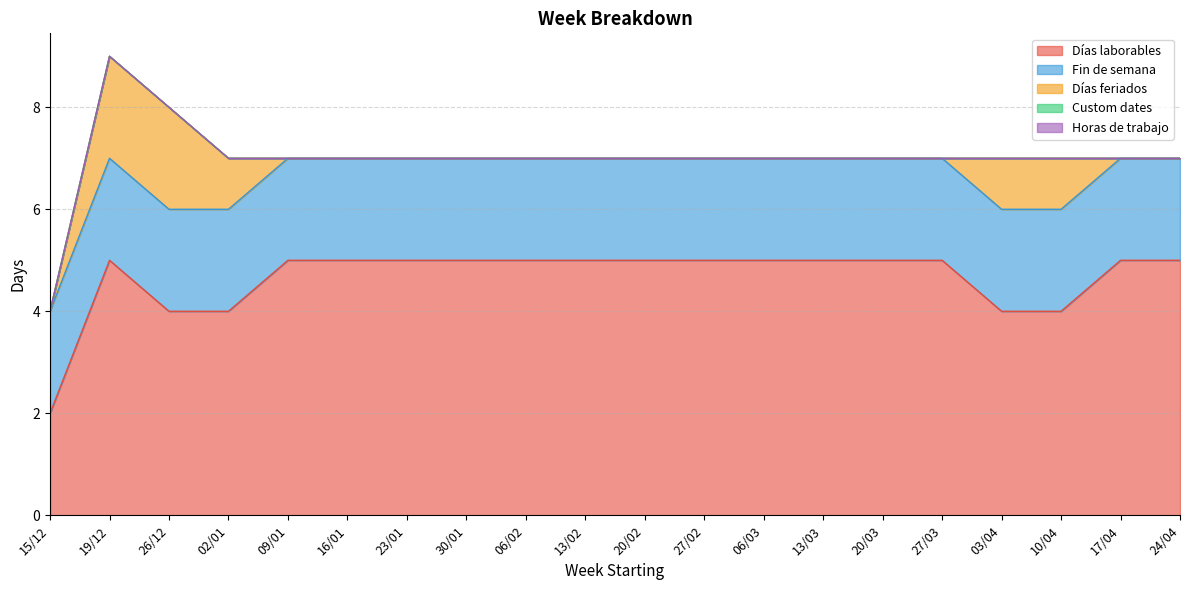

Where is the first local maximum for Días laborables?

19/12